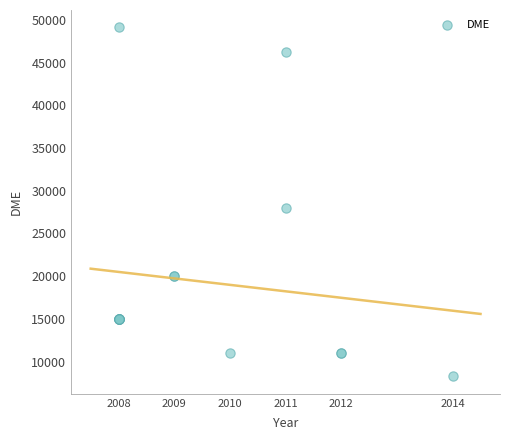

What Y value in the scatter plot is closest to 28693?

28009